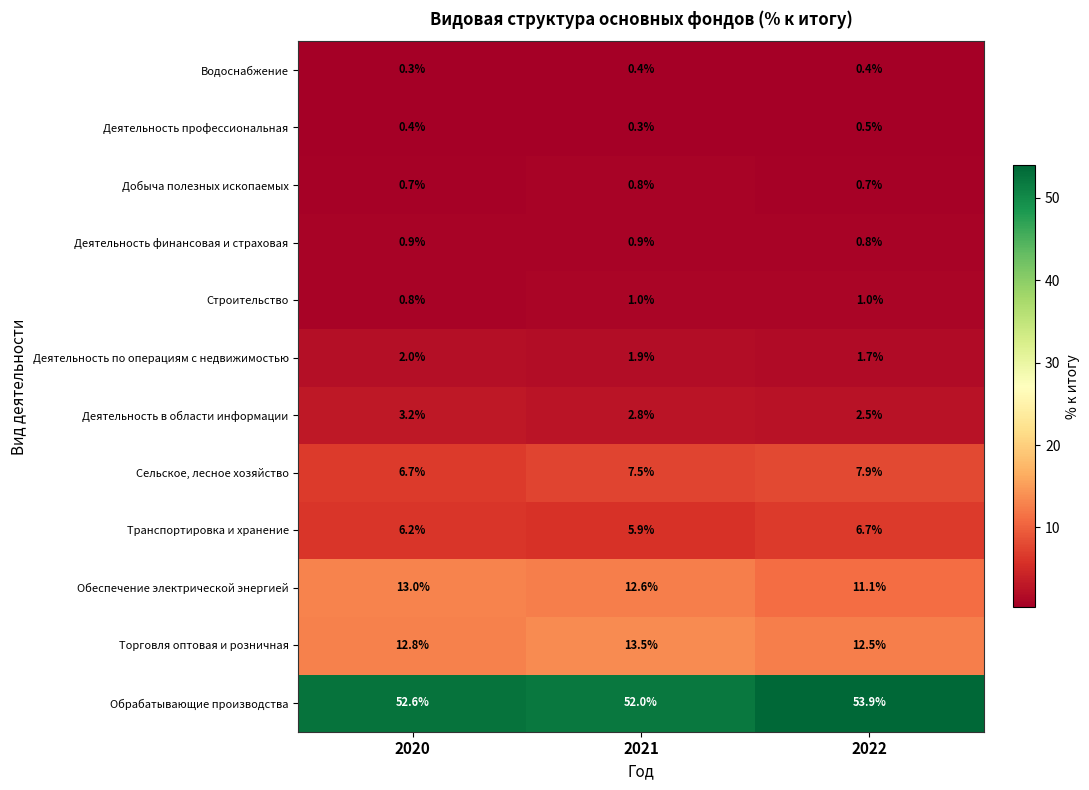

What is the maximum value for Обрабатывающие производства?

53.9